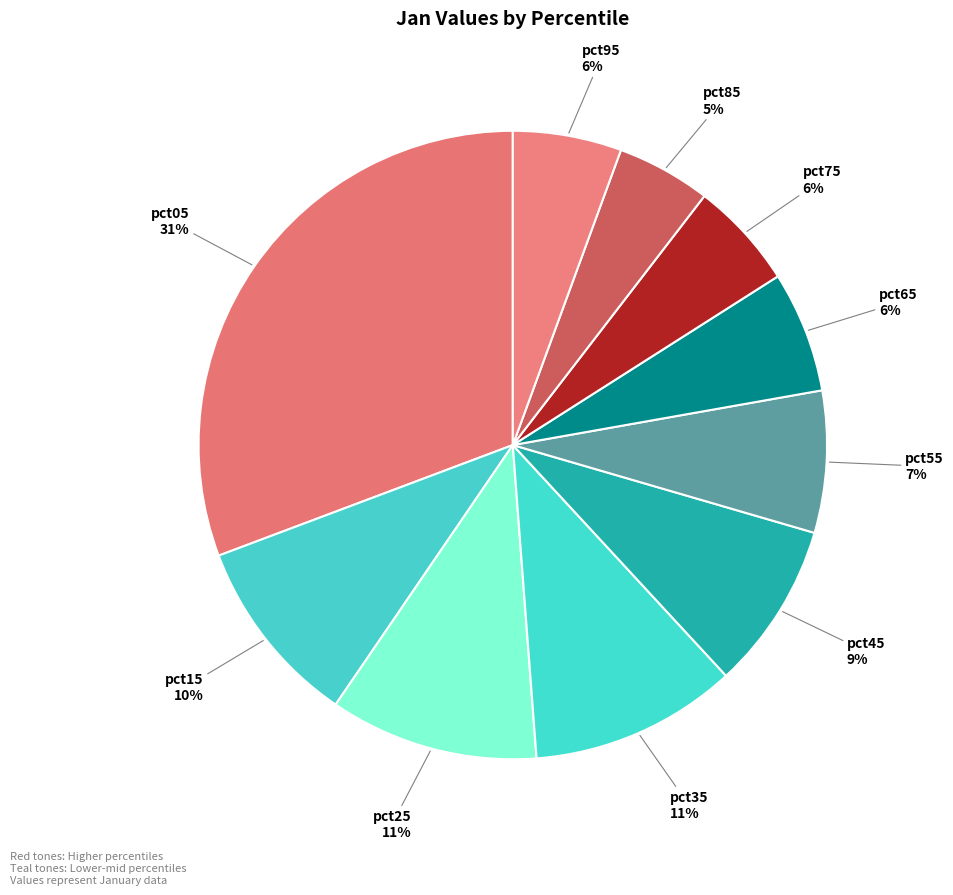

To the nearest percent, what percentage of the pie is pct75?

6%